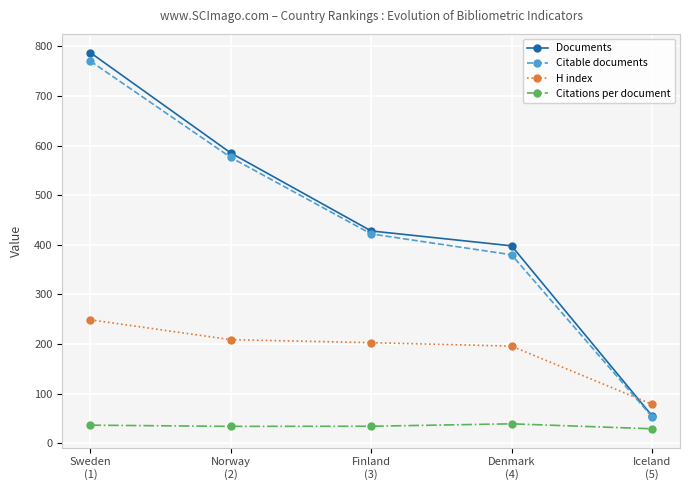

Is this an area chart (filled region under the line)?

No